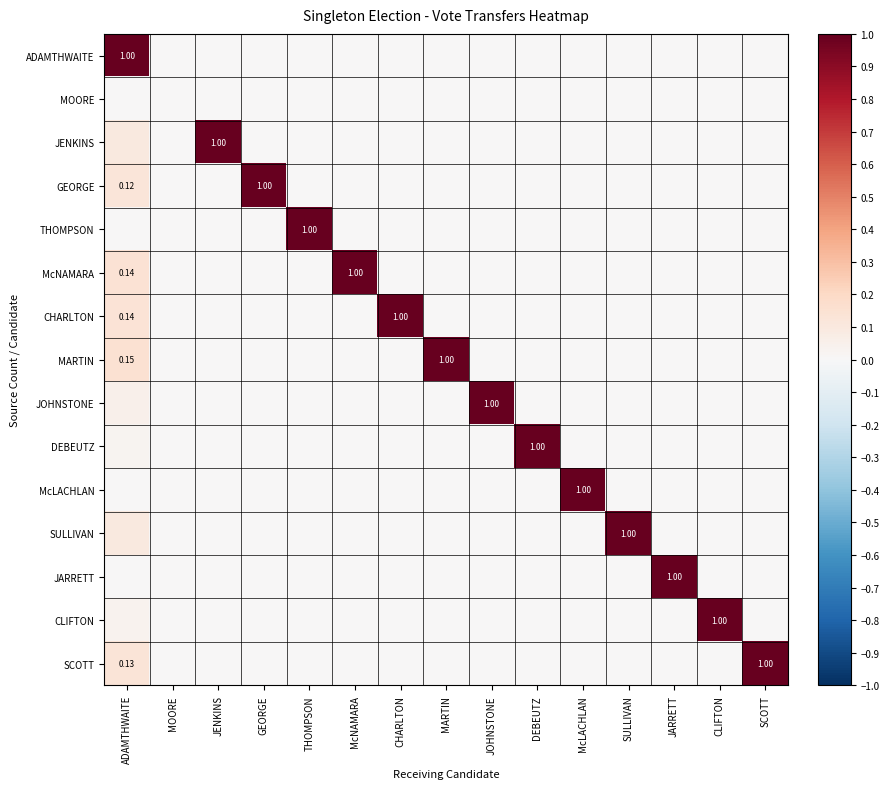

Which series has the largest total across all categories?

MARTIN